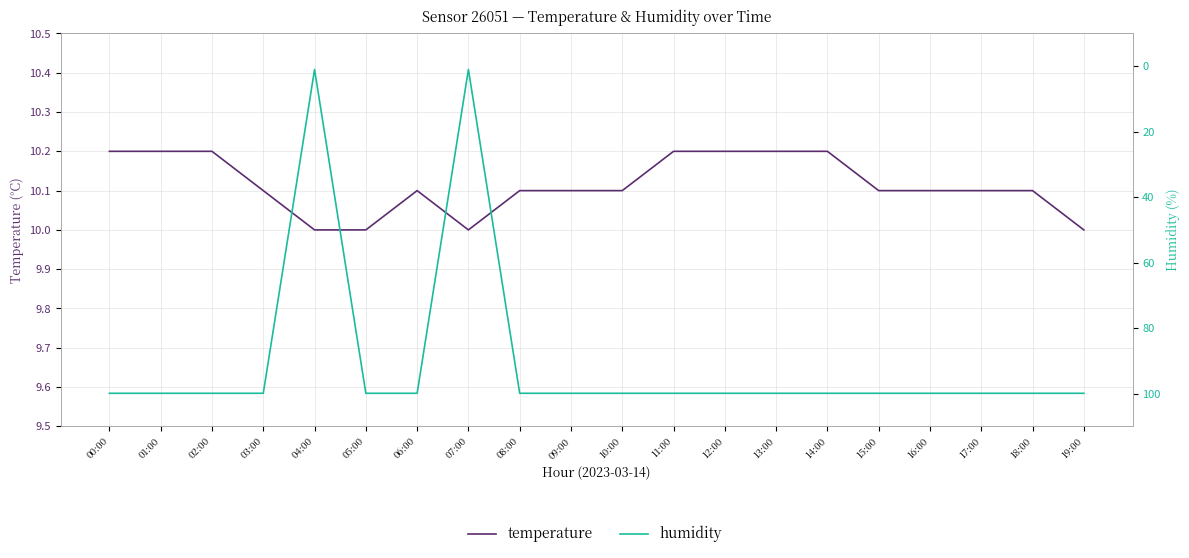

Reading left to right, list all the values displayed in this chart.

temperature: 10.2	10.2	10.2	10.1	10.0	10.0	10.1	10.0	10.1	10.1	10.1	10.2	10.2	10.2	10.2	10.1	10.1	10.1	10.1	10.0
humidity: 99.9	99.9	99.9	99.9	1.0	99.9	99.9	1.0	99.9	99.9	99.9	99.9	99.9	99.9	99.9	99.9	99.9	99.9	99.9	99.9